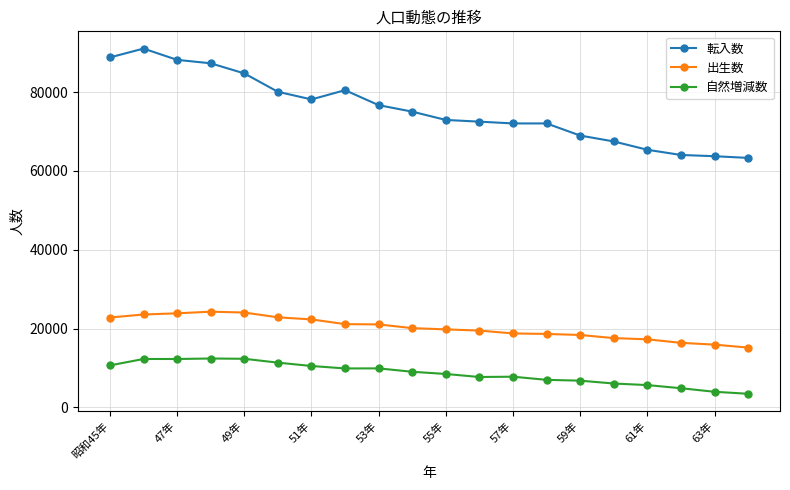

Which series has the largest range (max minus min)?

転入数